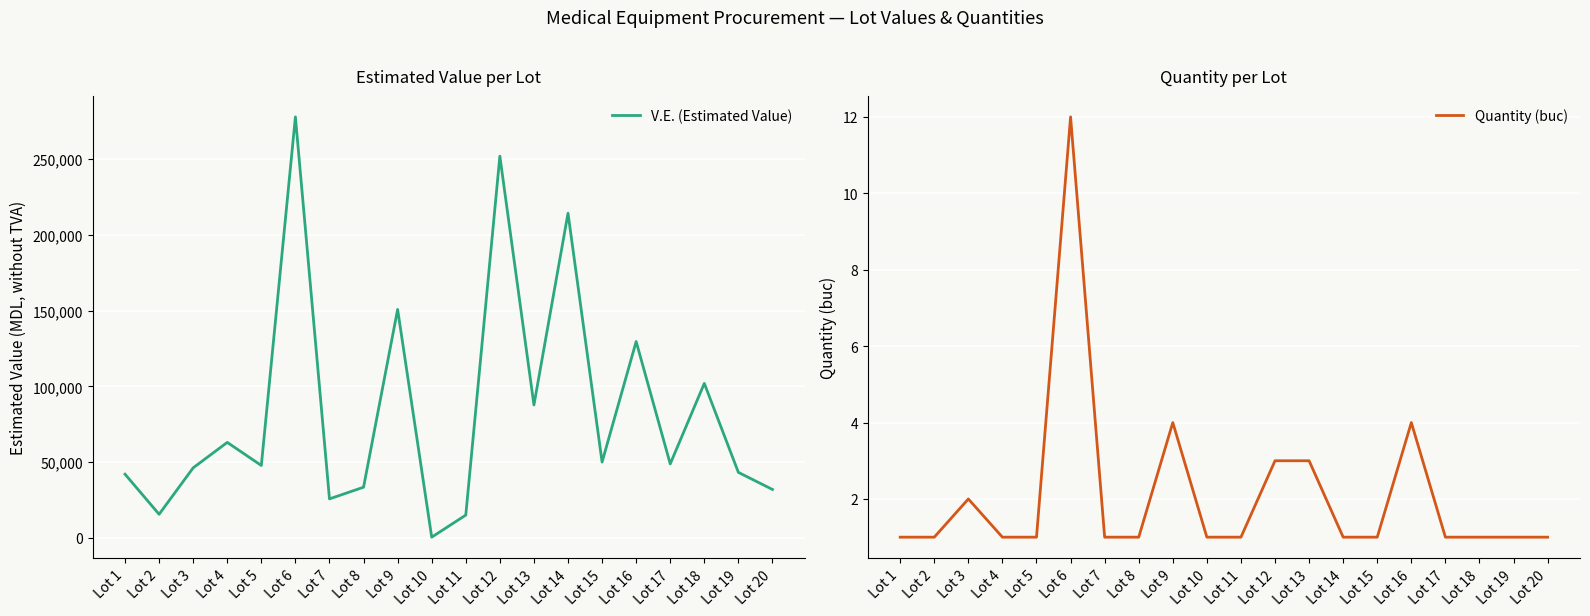

Which category has the lowest value in the V.E. (Estimated Value) series?

Lot 10